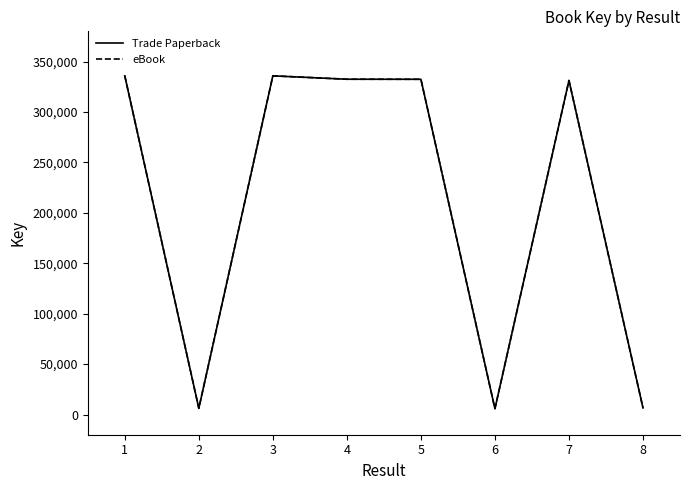

Is this an area chart (filled region under the line)?

No